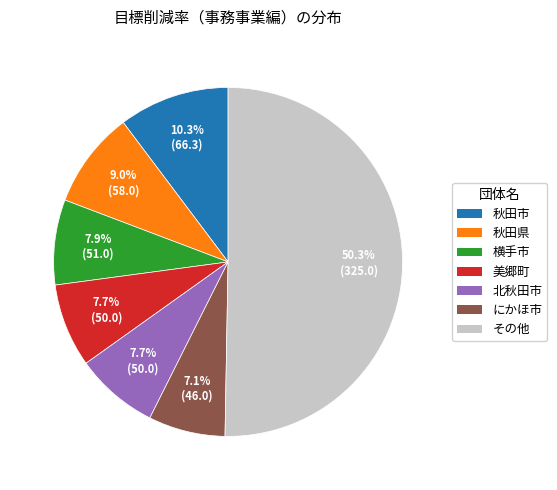

Do 秋田市 and にかほ市 together represent more than half of the pie?

No